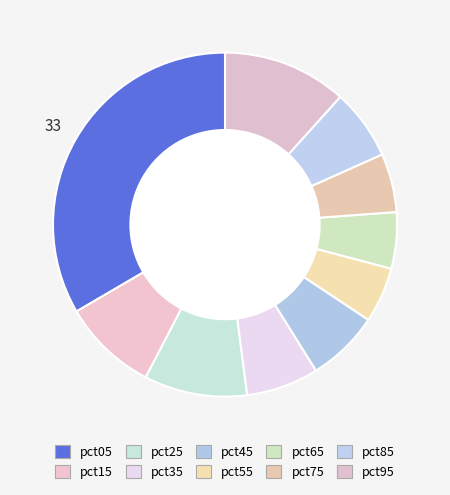

To the nearest percent, what is the difference between the largest and smallest slice percentages?

28%